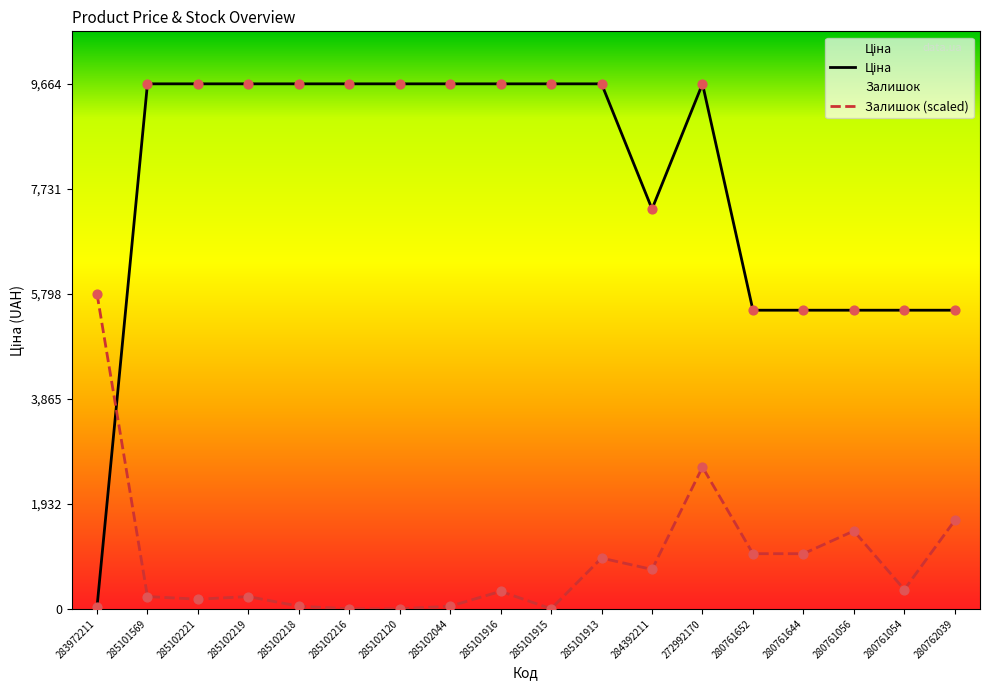

Which series reaches the minimum Y coordinate?

Залишок (scaled)